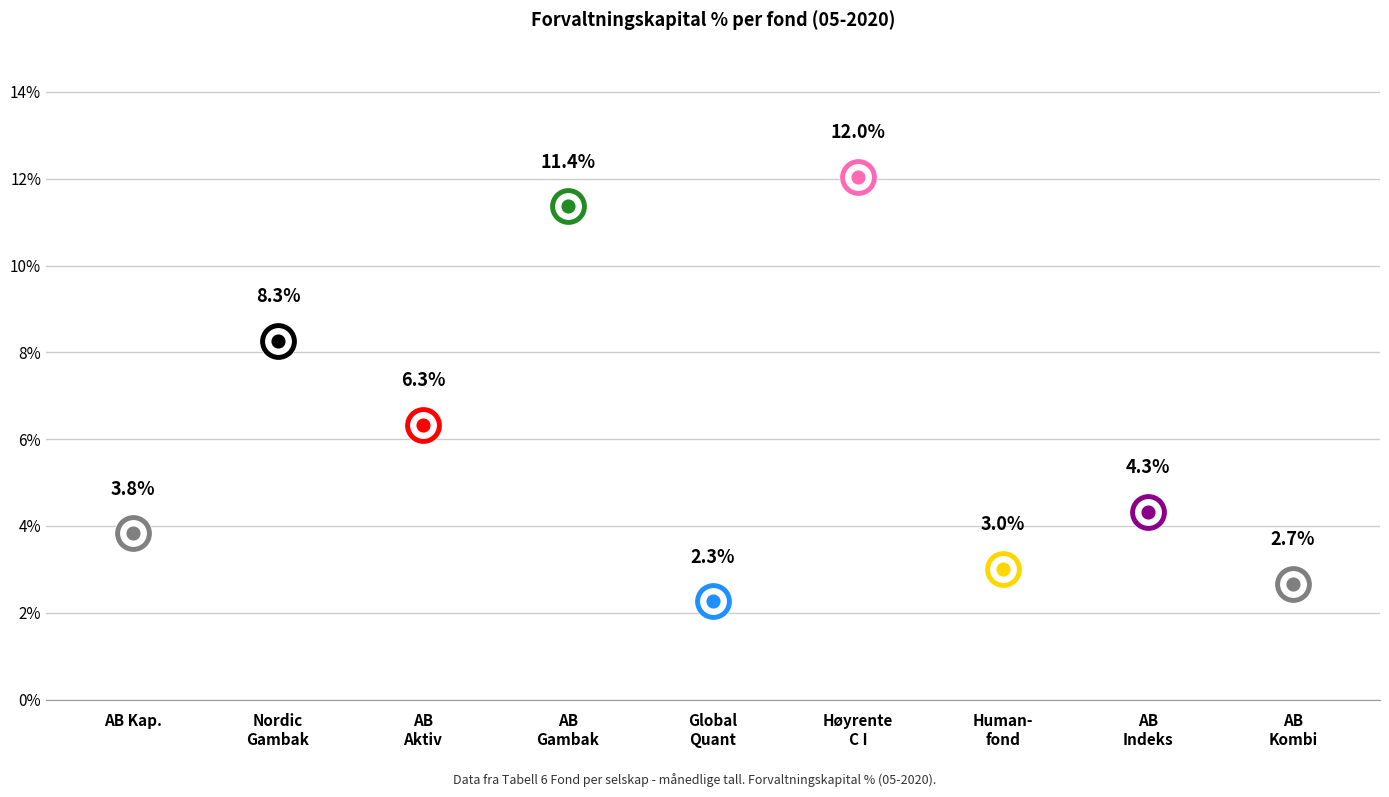

What is the change in value from Alfred Berg Indeks to Alfred Berg Kombi?

-1.7